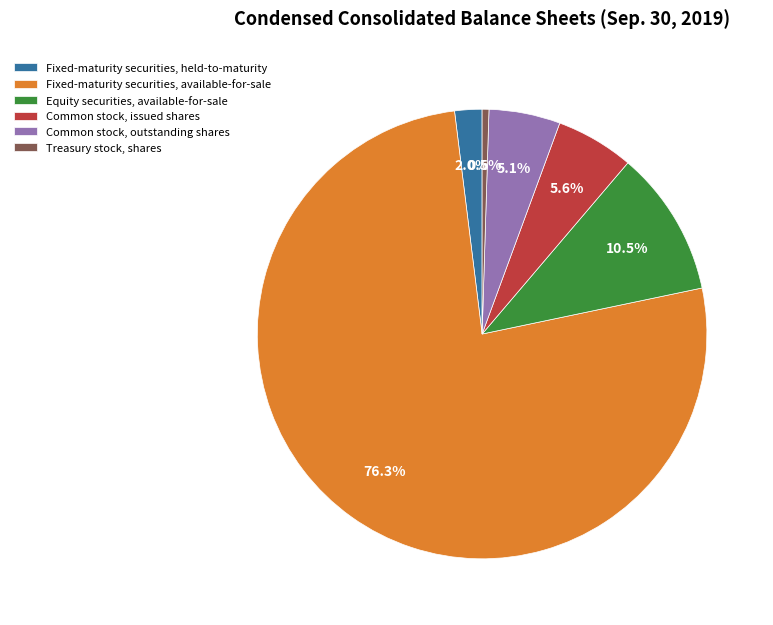

True or false: Fixed-maturity securities, held-to-maturity accounts for 2% of the total.

True